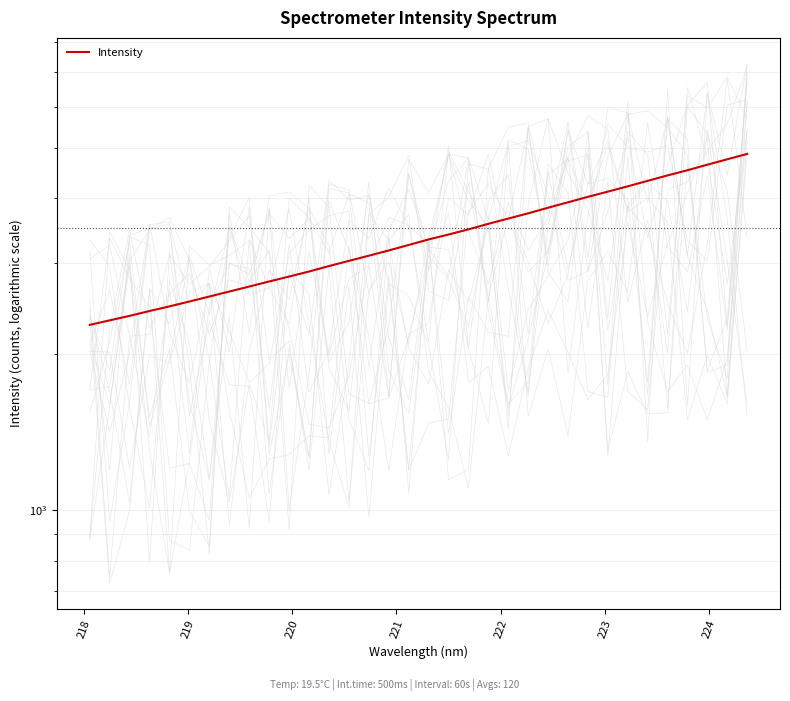

True or false: there are more than 0 points higher than both neighbors.

False